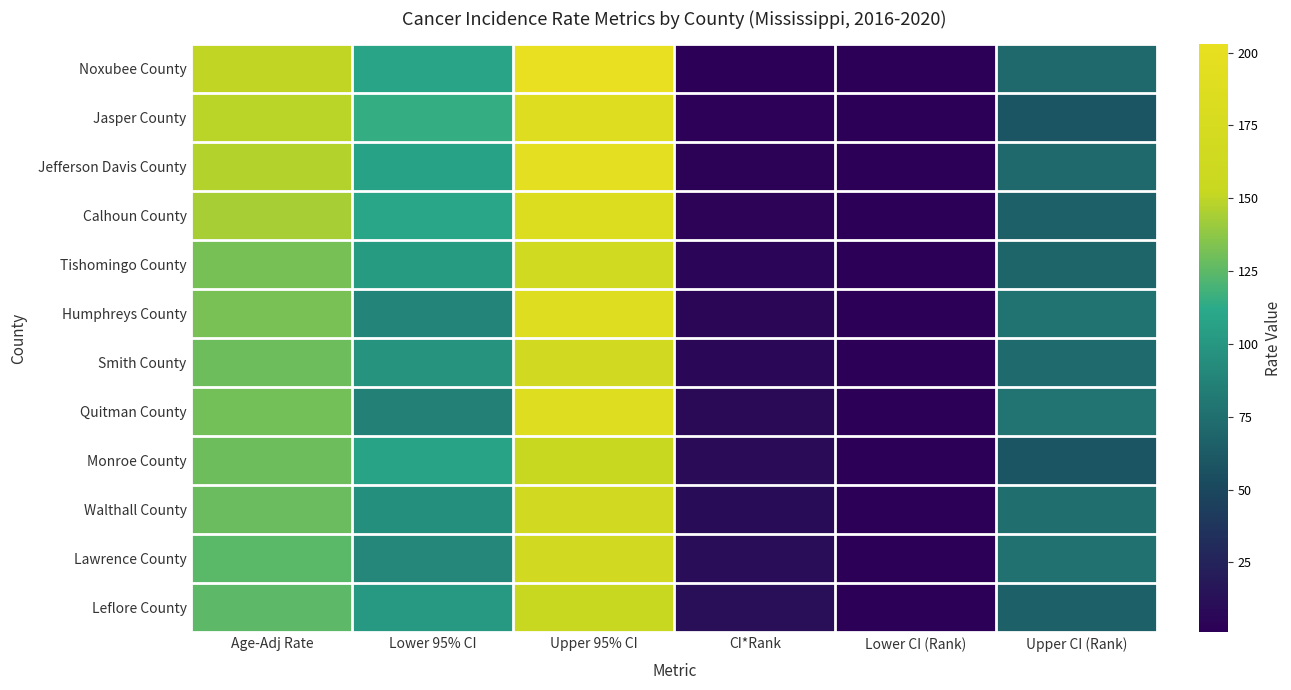

What is the spread (max minus min) of values at Upper CI (Rank)?

21.0